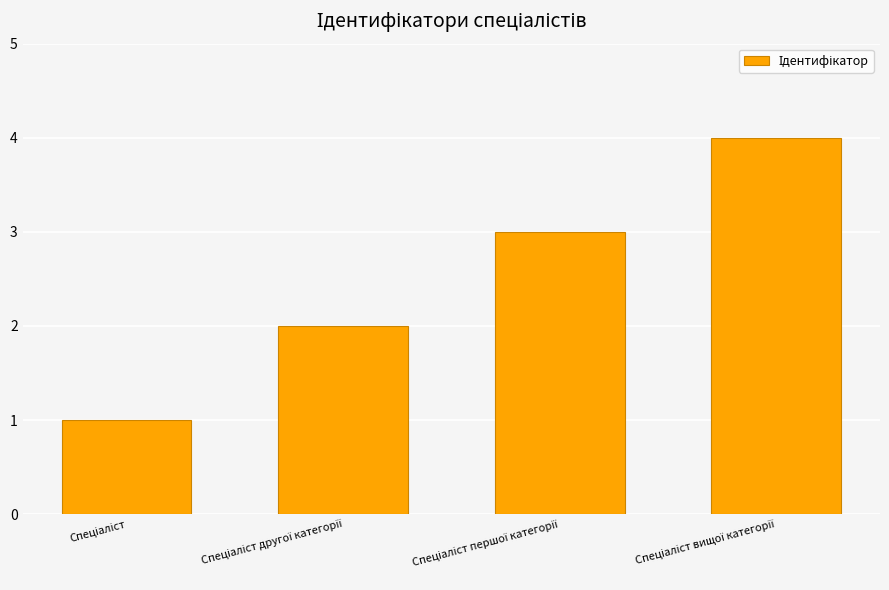

What is the sum of all values?

10